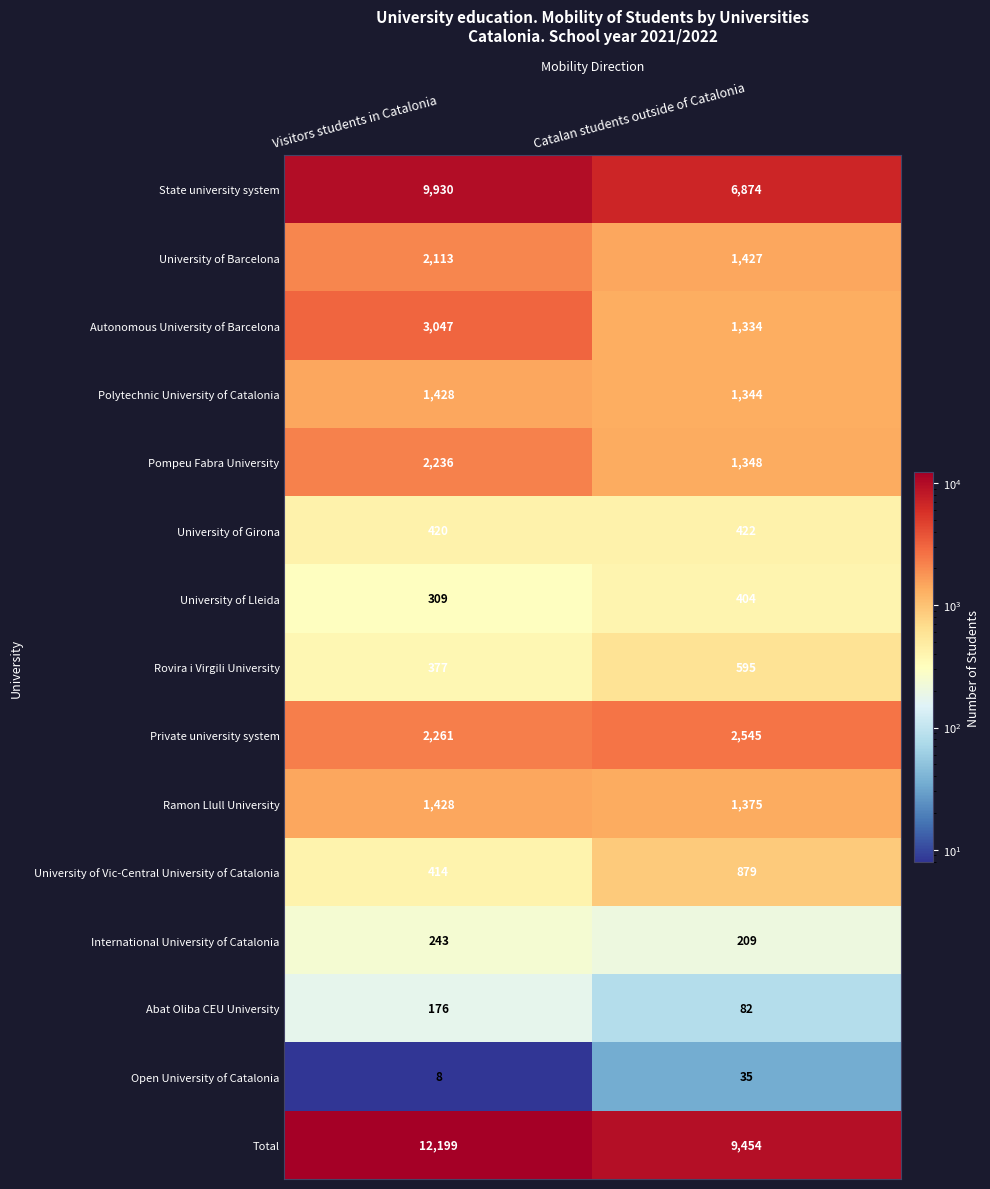

Reading left to right, extract all data points from this chart.

State university system: Visitors students in Catalonia=9930	Catalan students outside of Catalonia=6874
University of Barcelona: Visitors students in Catalonia=2113	Catalan students outside of Catalonia=1427
Autonomous University of Barcelona: Visitors students in Catalonia=3047	Catalan students outside of Catalonia=1334
Polytechnic University of Catalonia: Visitors students in Catalonia=1428	Catalan students outside of Catalonia=1344
Pompeu Fabra University: Visitors students in Catalonia=2236	Catalan students outside of Catalonia=1348
University of Girona: Visitors students in Catalonia=420	Catalan students outside of Catalonia=422
University of Lleida: Visitors students in Catalonia=309	Catalan students outside of Catalonia=404
Rovira i Virgili University: Visitors students in Catalonia=377	Catalan students outside of Catalonia=595
Private university system: Visitors students in Catalonia=2261	Catalan students outside of Catalonia=2545
Ramon Llull University: Visitors students in Catalonia=1428	Catalan students outside of Catalonia=1375
University of Vic-Central University of Catalonia: Visitors students in Catalonia=414	Catalan students outside of Catalonia=879
International University of Catalonia: Visitors students in Catalonia=243	Catalan students outside of Catalonia=209
Abat Oliba CEU University: Visitors students in Catalonia=176	Catalan students outside of Catalonia=82
Open University of Catalonia: Visitors students in Catalonia=8	Catalan students outside of Catalonia=35
Total: Visitors students in Catalonia=12199	Catalan students outside of Catalonia=9454